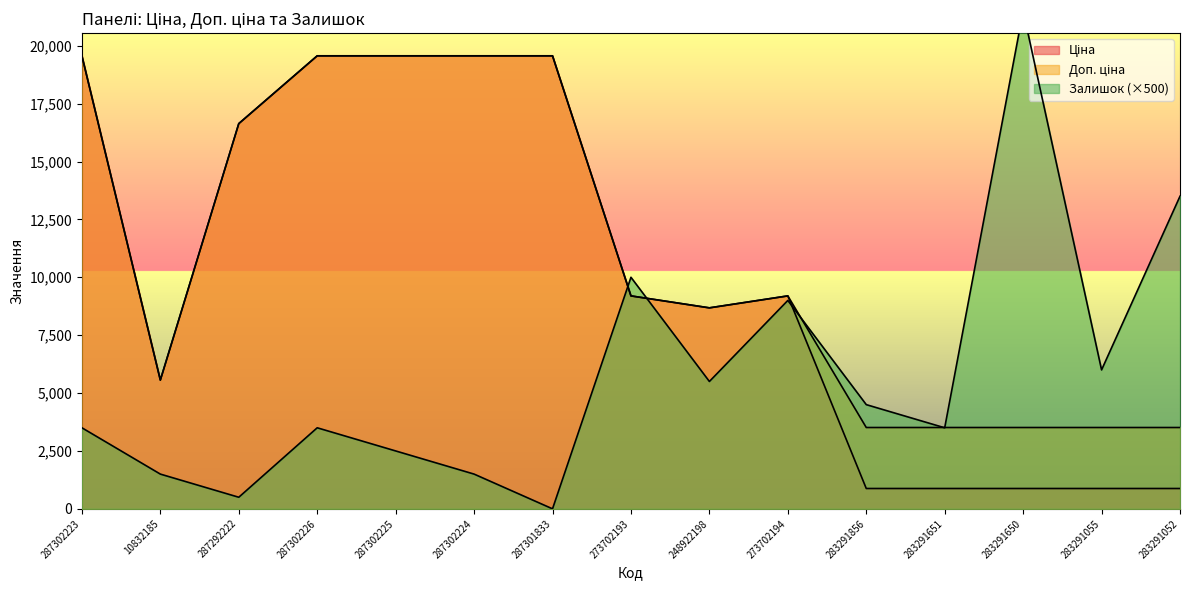

Between 283291650 and 248922198, which is larger?

248922198